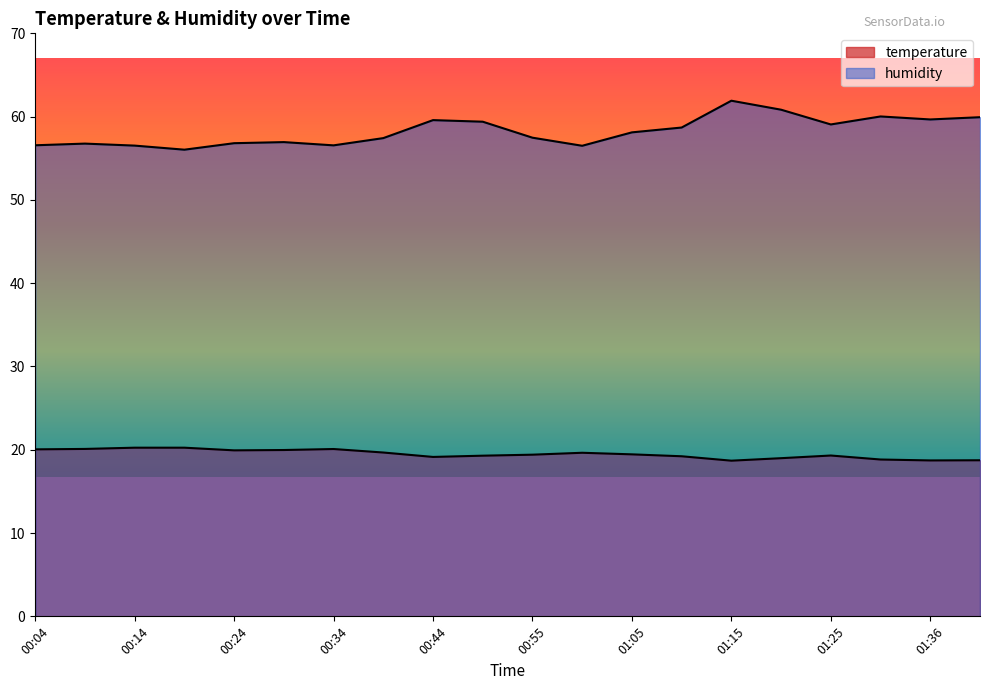

List the series in order of their overall mean, lowest first.

temperature, humidity